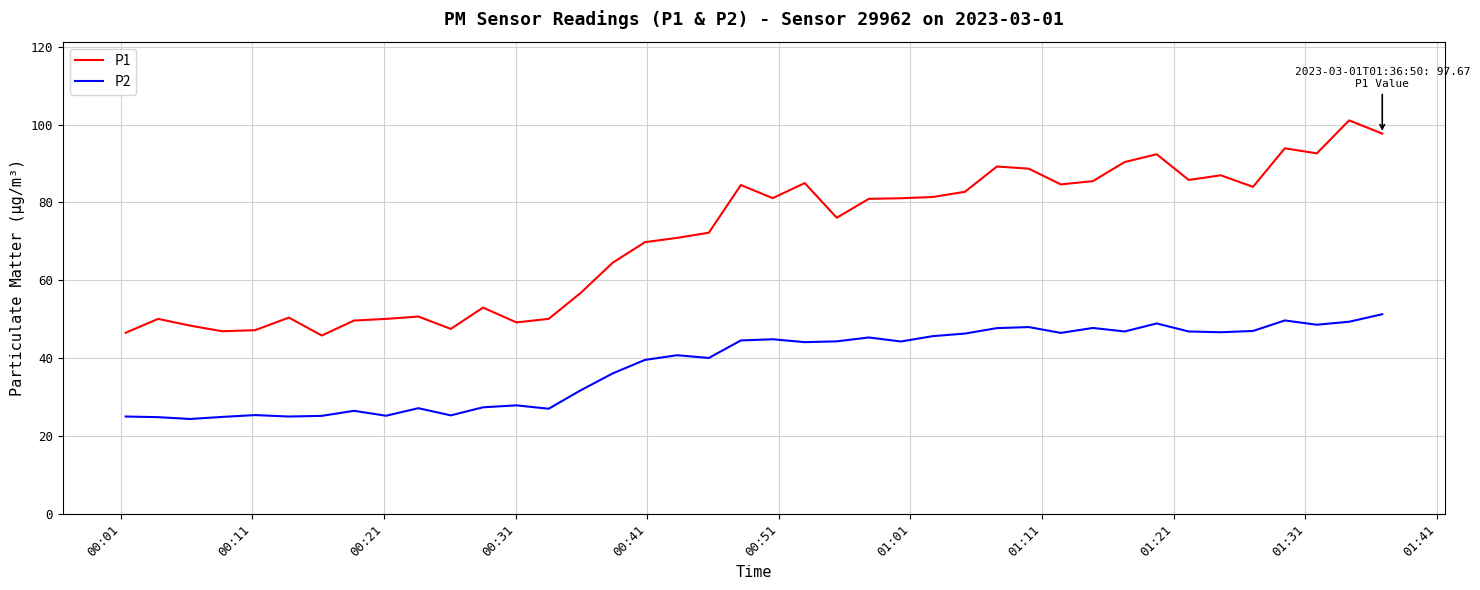

What is the smallest value displayed?

24.4